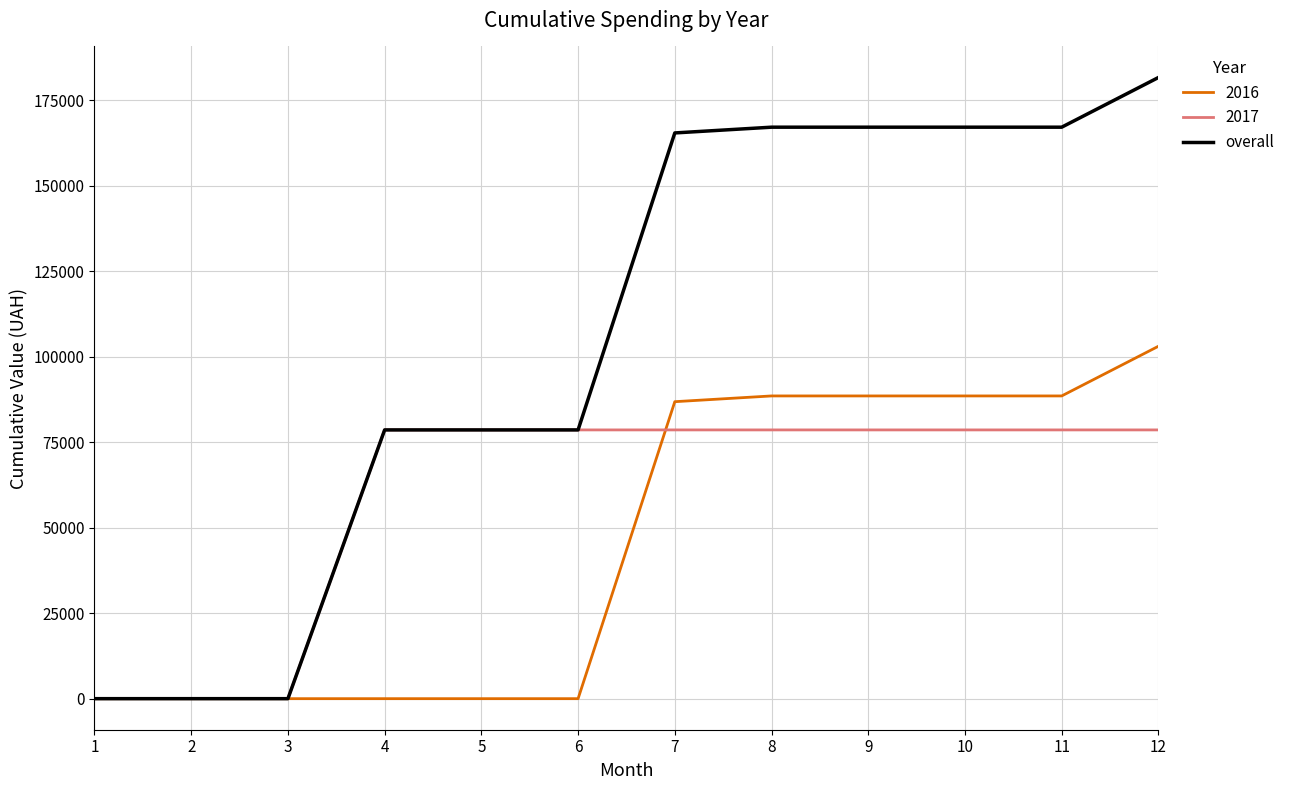

Rank the series by their maximum value, from highest to lowest.

overall, 2016, 2017